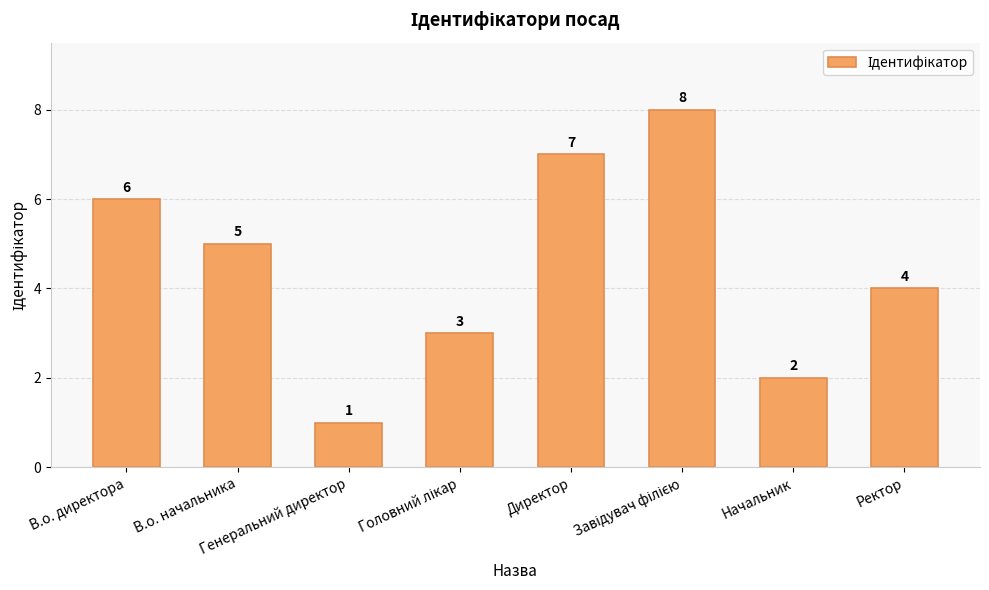

What is the maximum value shown in the chart?

8